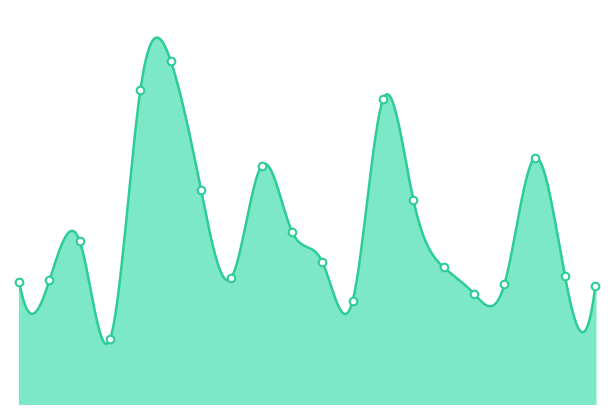

What is the change in value from 04:00 to 06:00?

-1.7